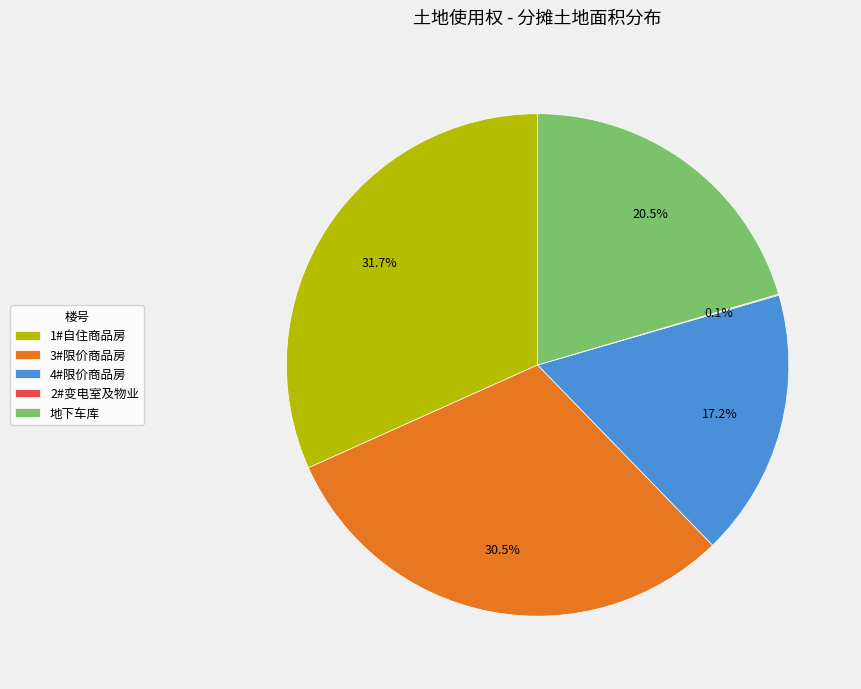

Which slice is the largest?

1#自住商品房